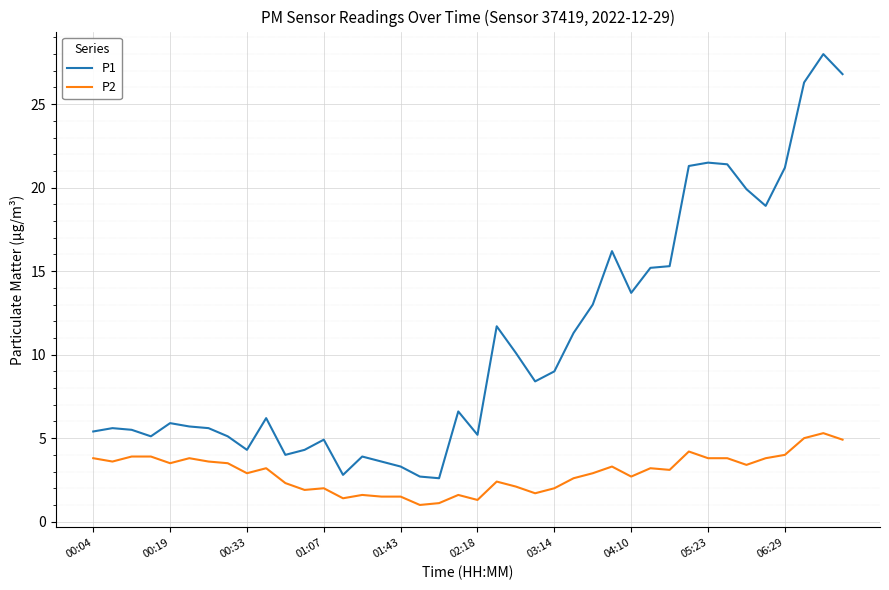

List the series in order of their peak value, highest first.

P1, P2